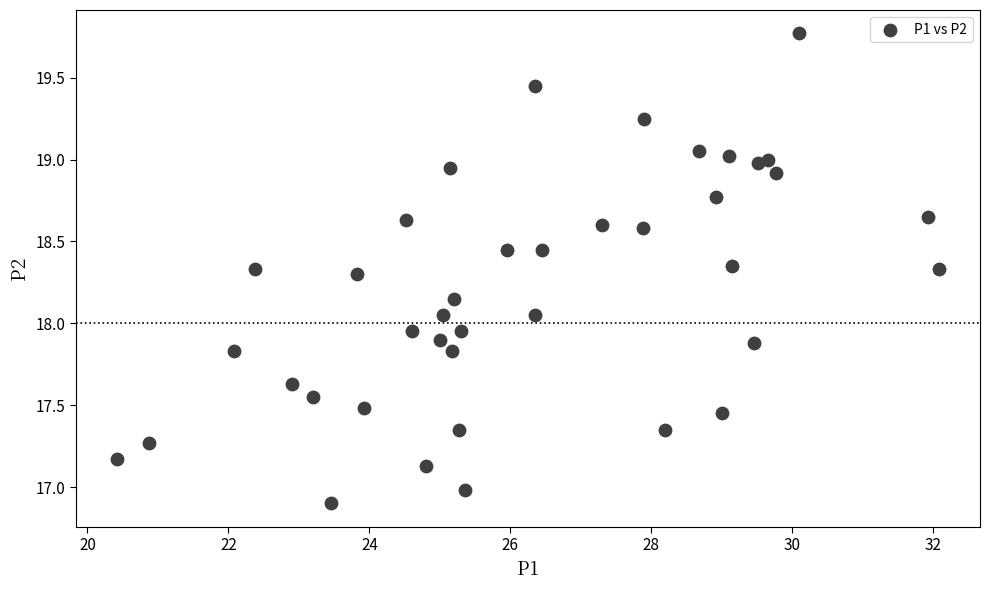

What is the range of X values (max minus min)?

11.7